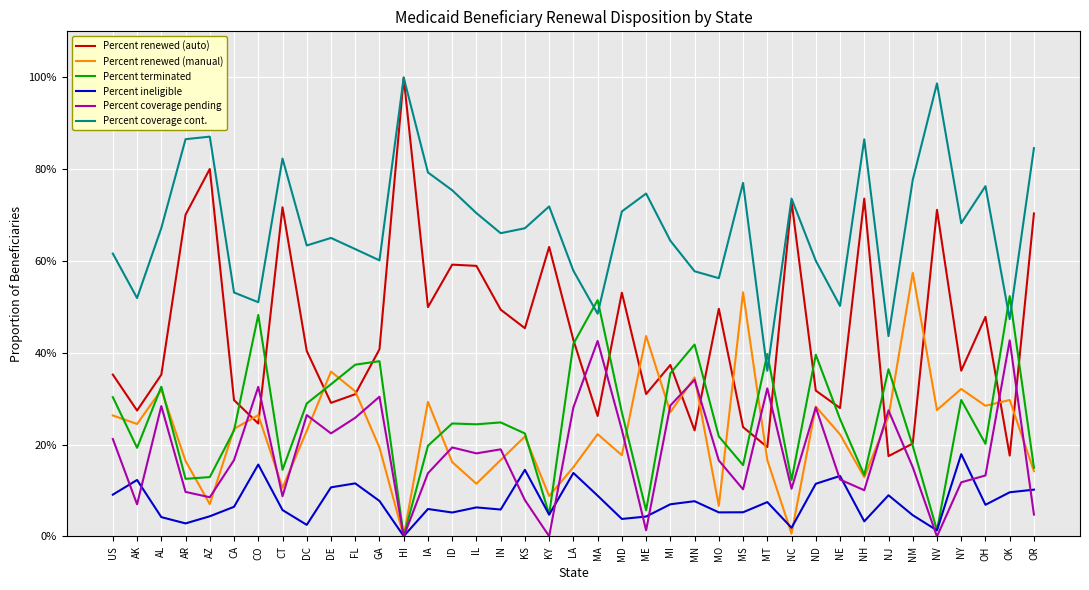

List the labels in order of Percent coverage cont. value, smallest first.

MT, NJ, OK, MA, NE, CO, AK, CA, MO, MN, LA, ND, GA, US, FL, DC, MI, DE, IN, KS, AL, NY, IL, MD, KY, NC, ME, ID, OH, MS, NM, IA, CT, OR, NH, AR, AZ, NV, HI